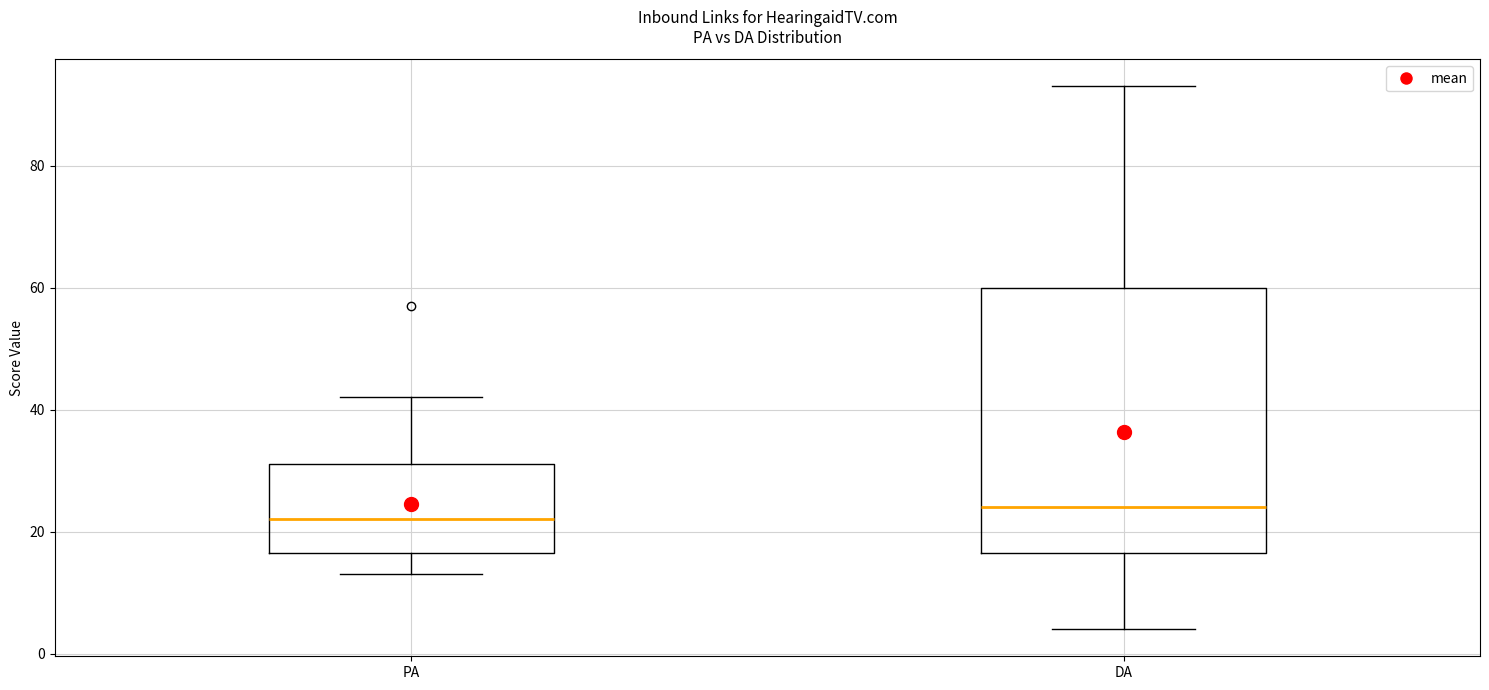

Reading left to right, transcribe this box plot: for each box, give where its median line is, the range the box spans, and where its two whiskers end, as read against the y-axis. The values are not printed on the chart, so give them approximately, as read against the axis.

PA: median 22, box 16 to 32, whiskers 14 to 42
DA: median 24, box 16 to 60, whiskers 4 to 94